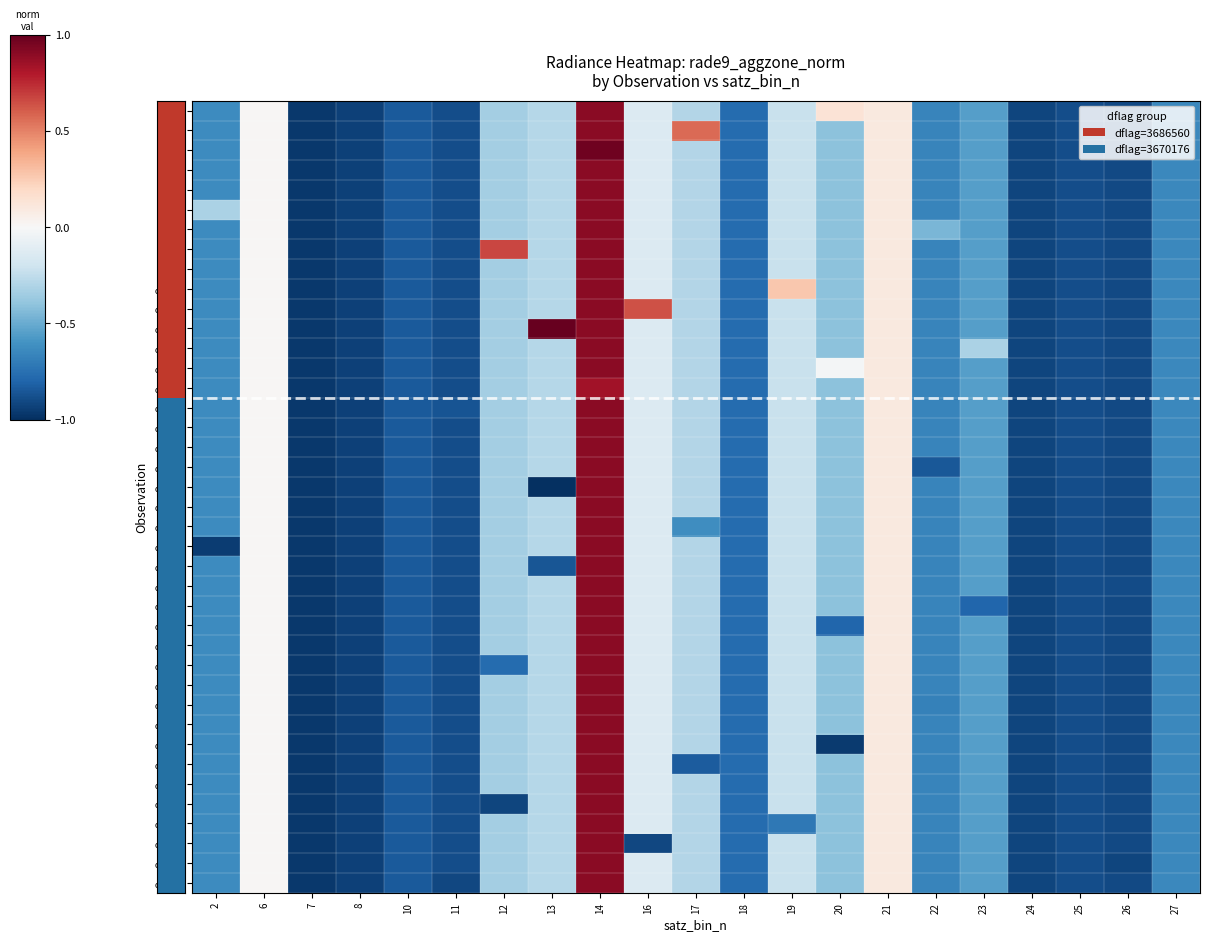

What is the maximum value shown in the chart?

1.0